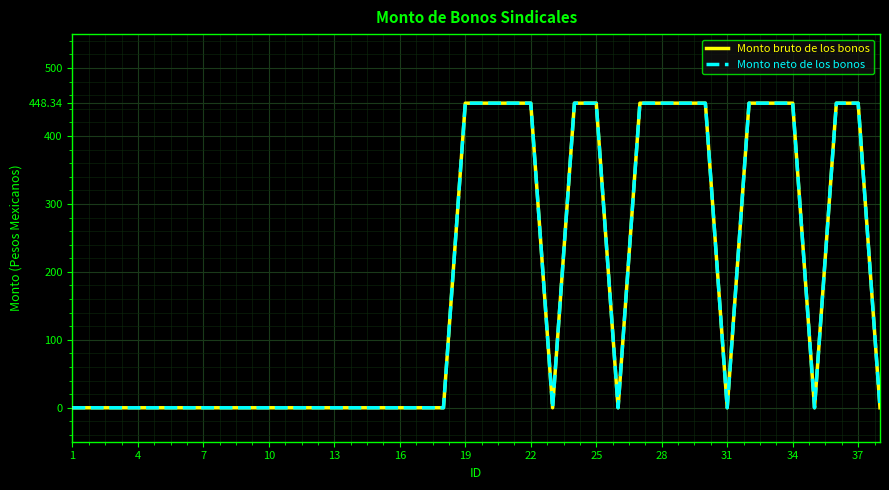

What is the difference between the second highest and minimum values in the Monto bruto de los bonos series?

448.3